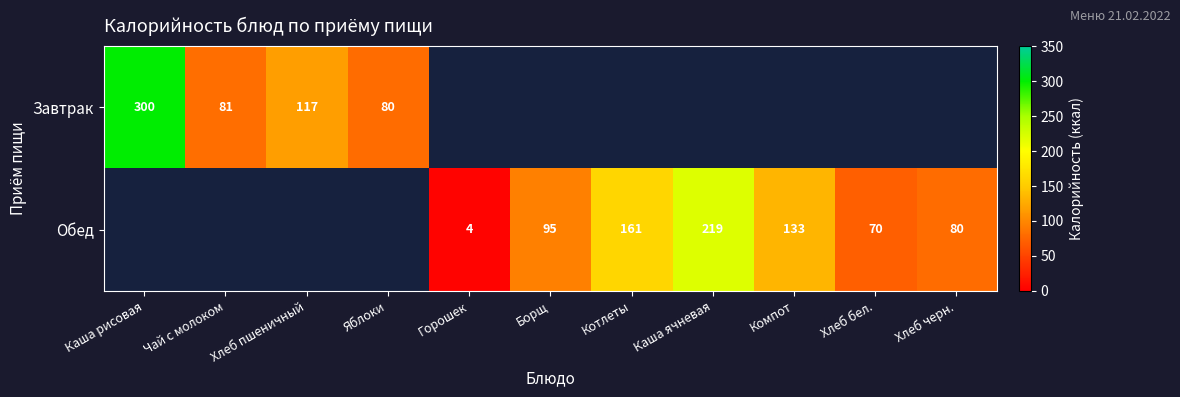

The value of Завтрак at Чай с молоком is 81.0. True or false?

True